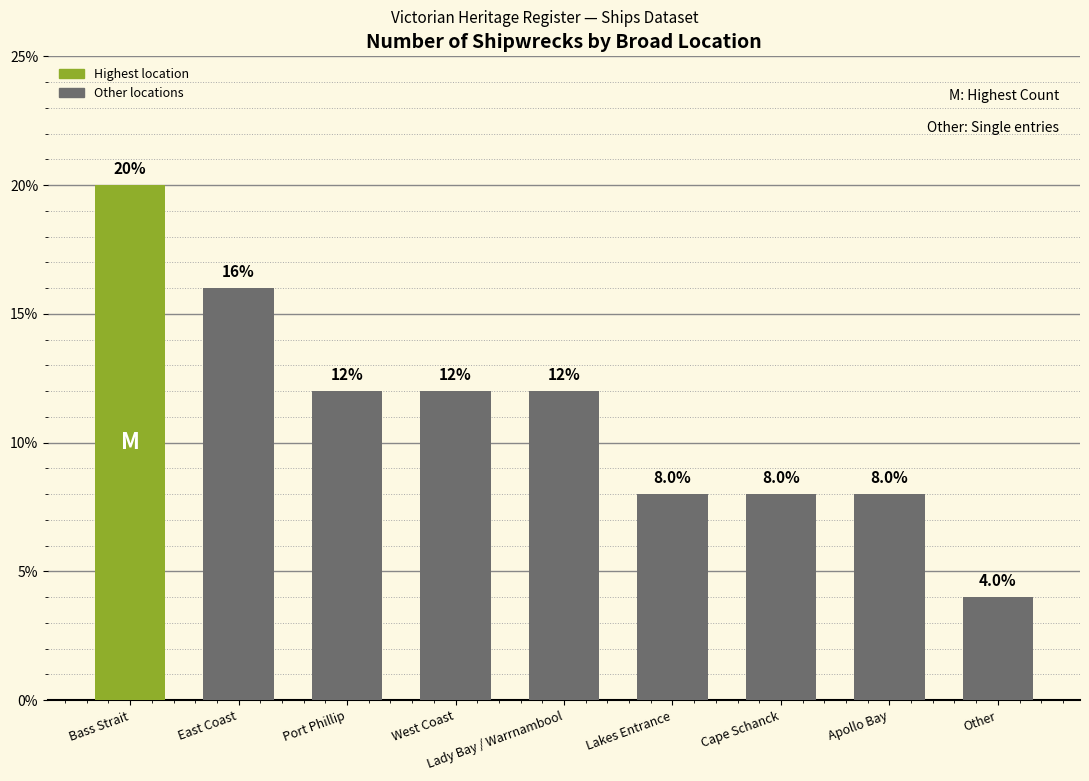

Which has a higher value, Bass Strait or Lakes Entrance?

Bass Strait